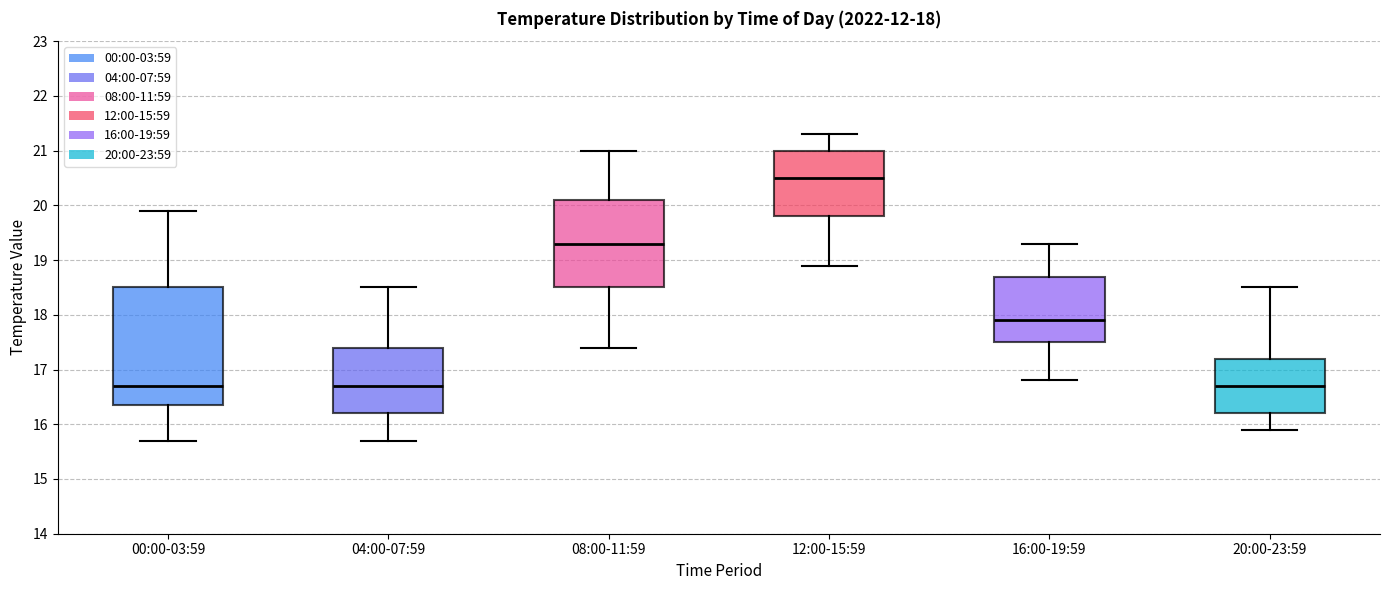

Which box is the tallest, from its lower edge to its upper edge?

00:00-03:59